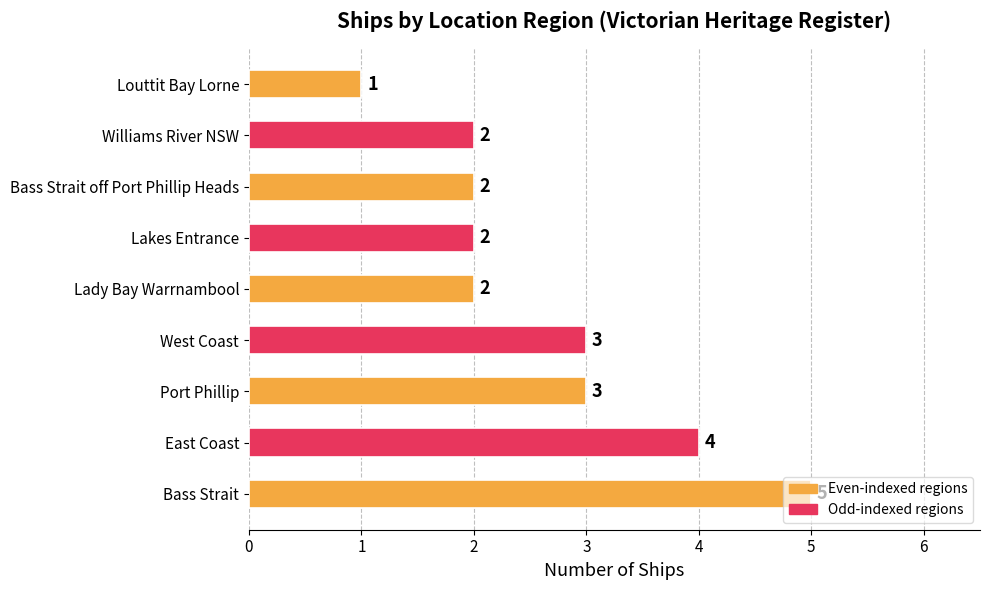

What is the difference between the maximum and minimum values?

4